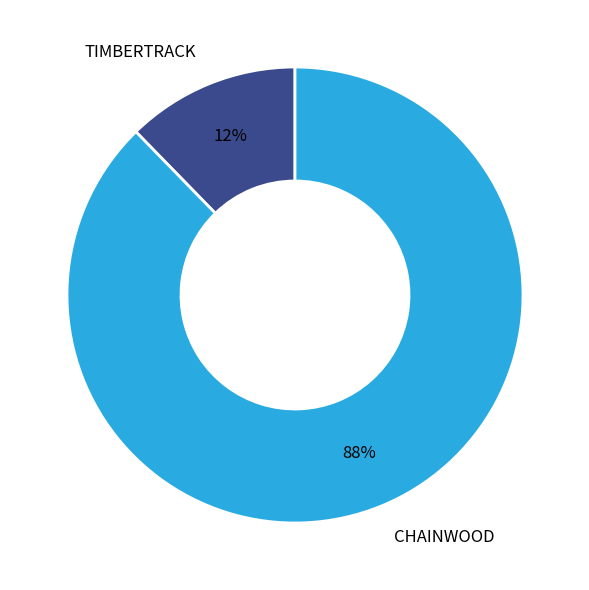

How many segments does this pie chart have?

2